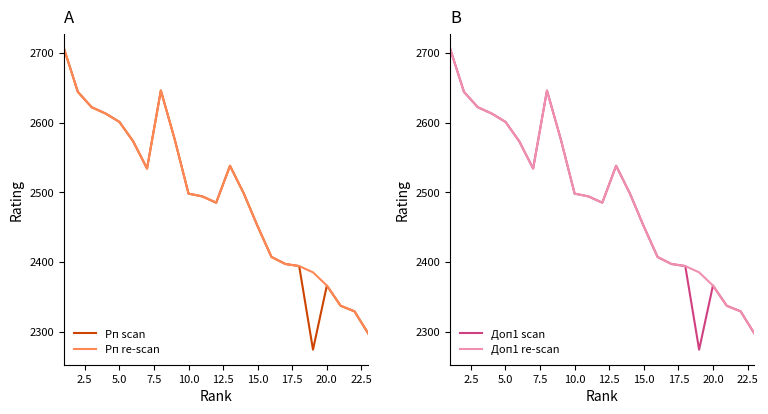

What is the highest value of the Рп re-scan series?

2706